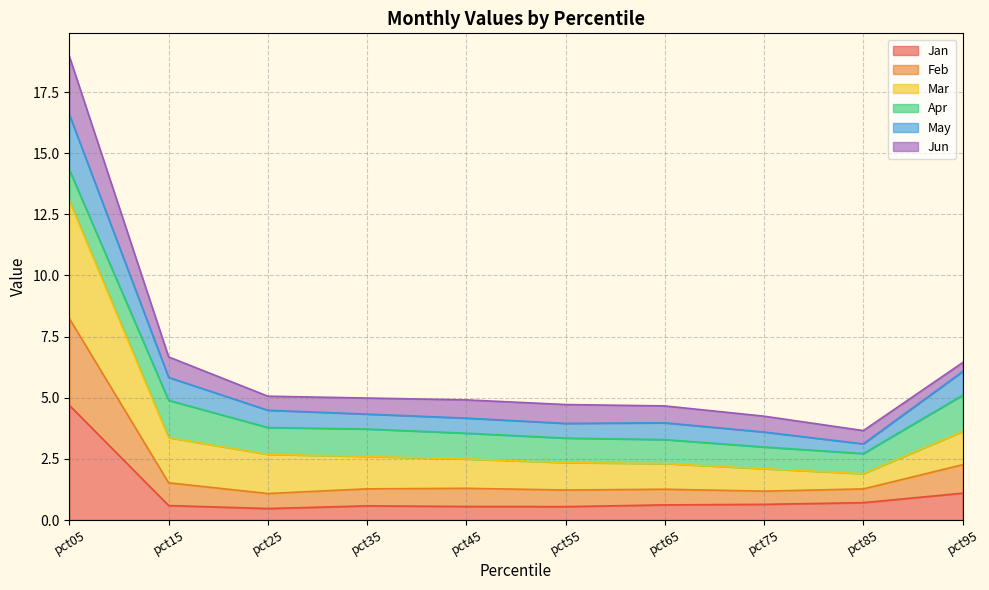

What is the lowest value of the Jan series?

0.5